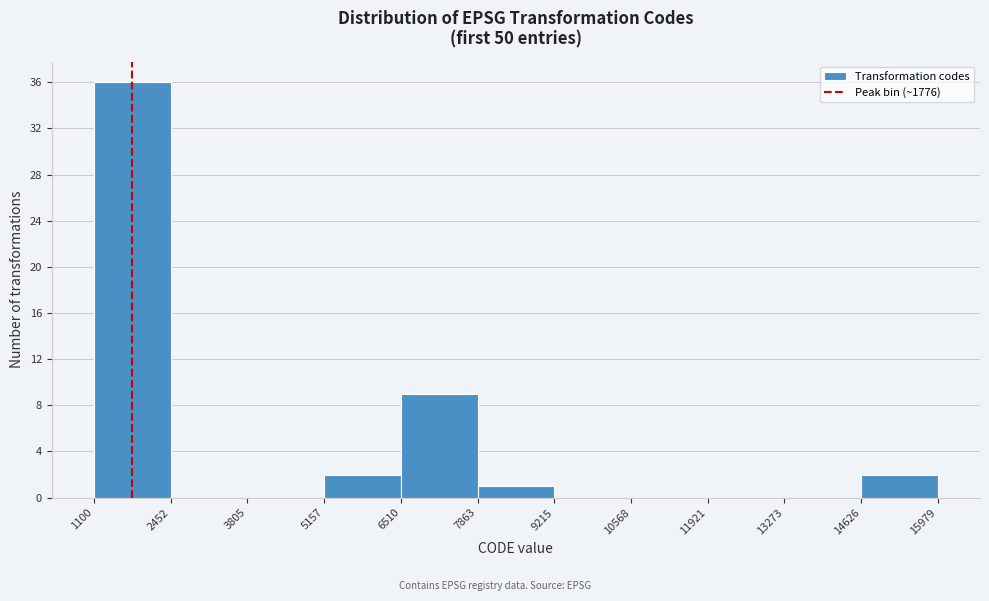

Reading left to right, transcribe this chart: for each bar, give the range it covers on the x-axis and its height. The values are not printed on the chart, so give them approximately, as read against the axis.

1100 to 2452: 36
2452 to 3805: 0
3805 to 5157: 0
5157 to 6510: 2
6510 to 7863: 9
7863 to 9215: 1
9215 to 10568: 0
10568 to 11921: 0
11921 to 13273: 0
13273 to 14626: 0
14626 to 15979: 2